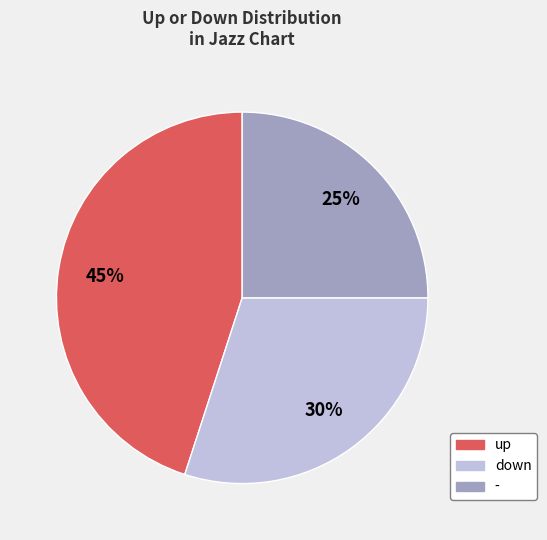

To the nearest percent, what is the average slice percentage?

33%